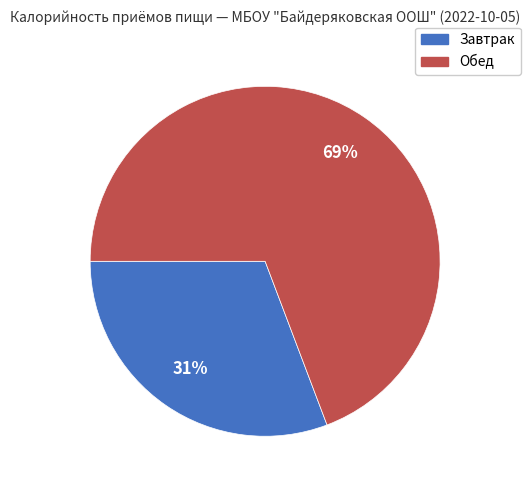

The Завтрак slice represents 31% of the pie. True or false?

True